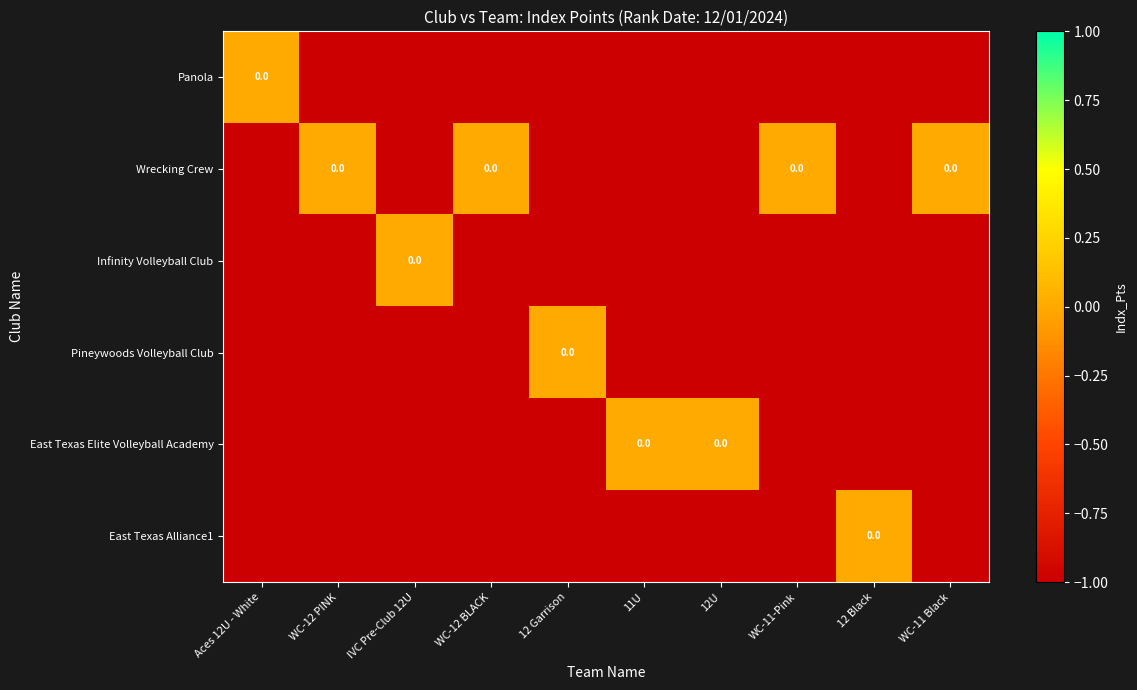

What is the total value across all series at 12U?

-5